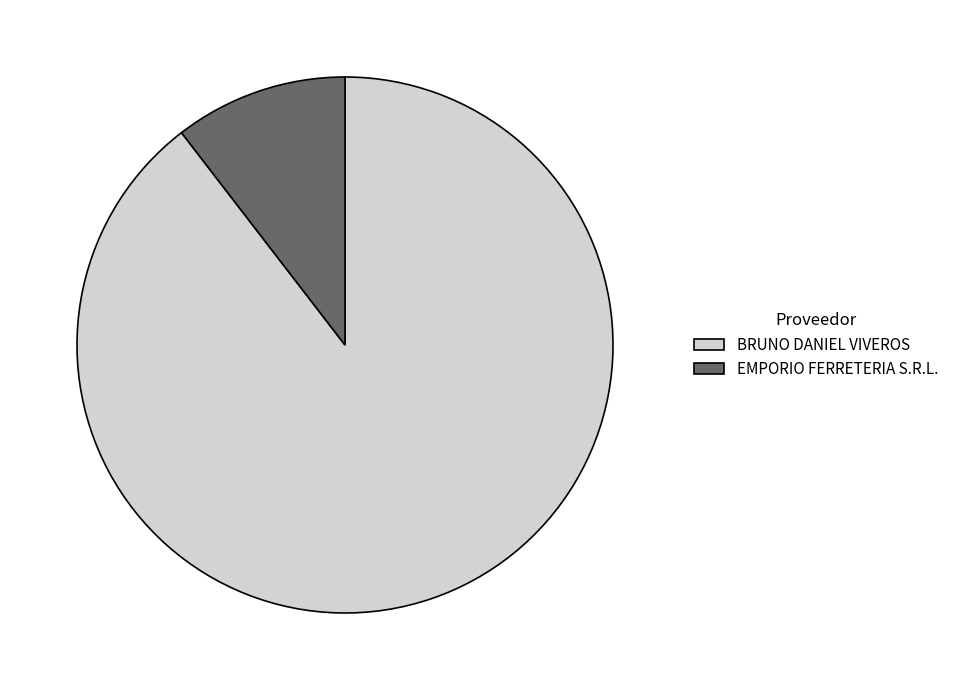

What is the largest slice in the pie chart?

BRUNO DANIEL VIVEROS